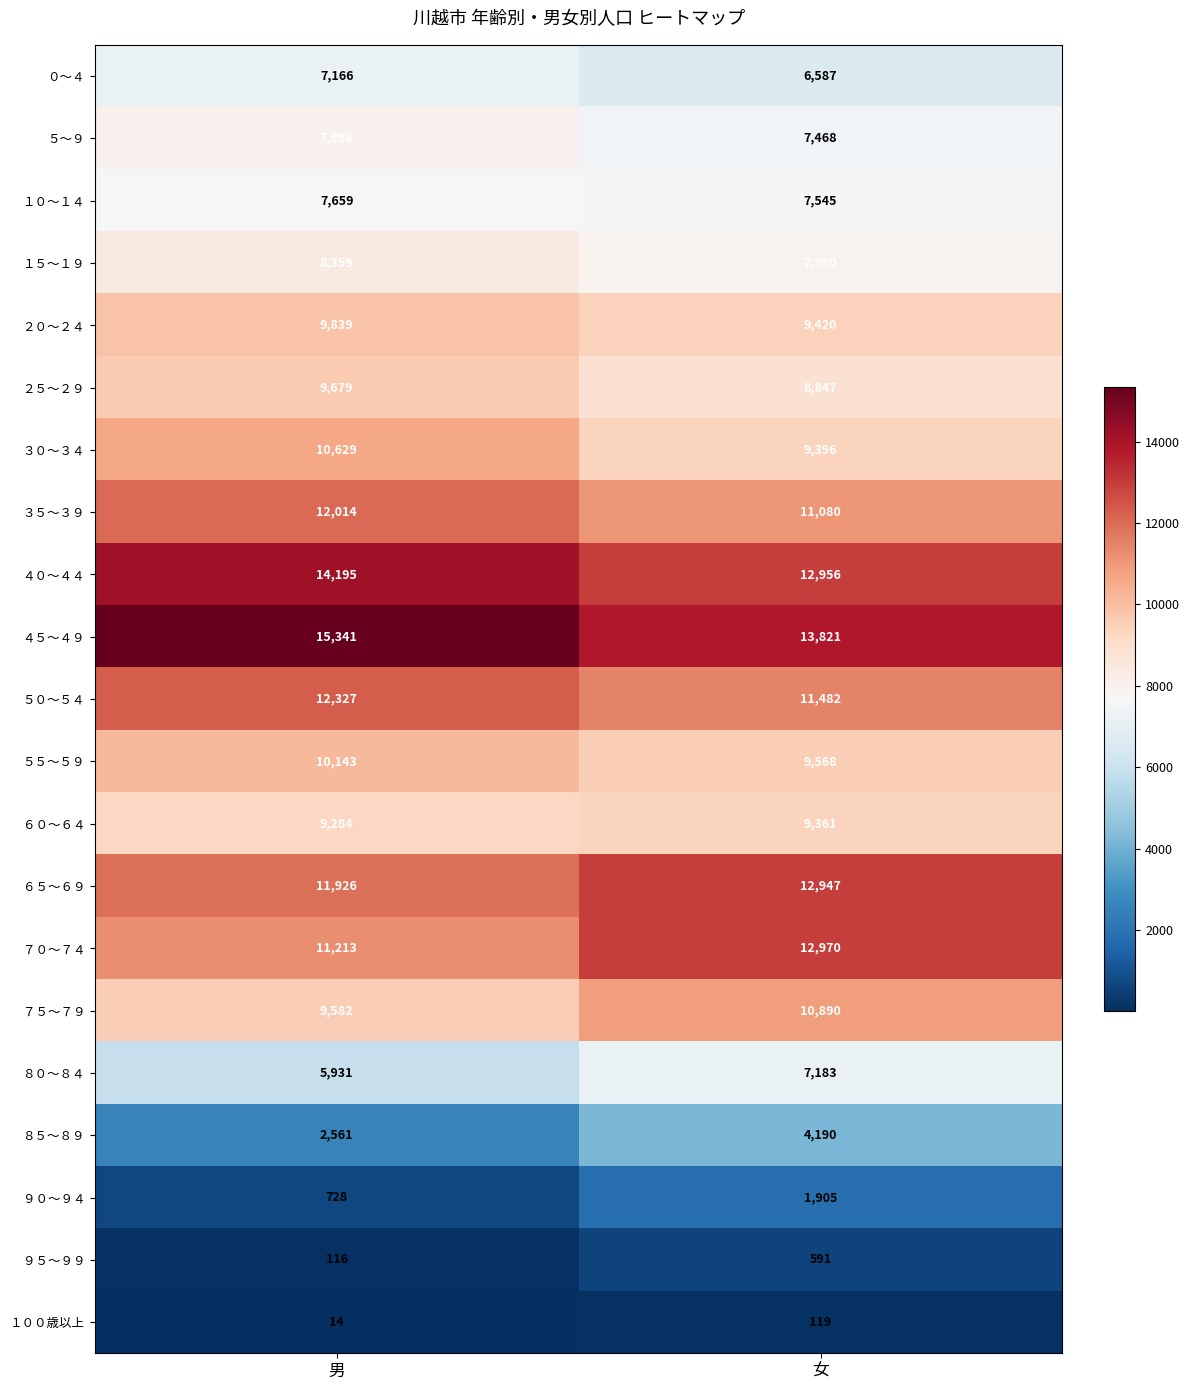

The ８５～８９ series shows 7405 at 女. True or false?

False